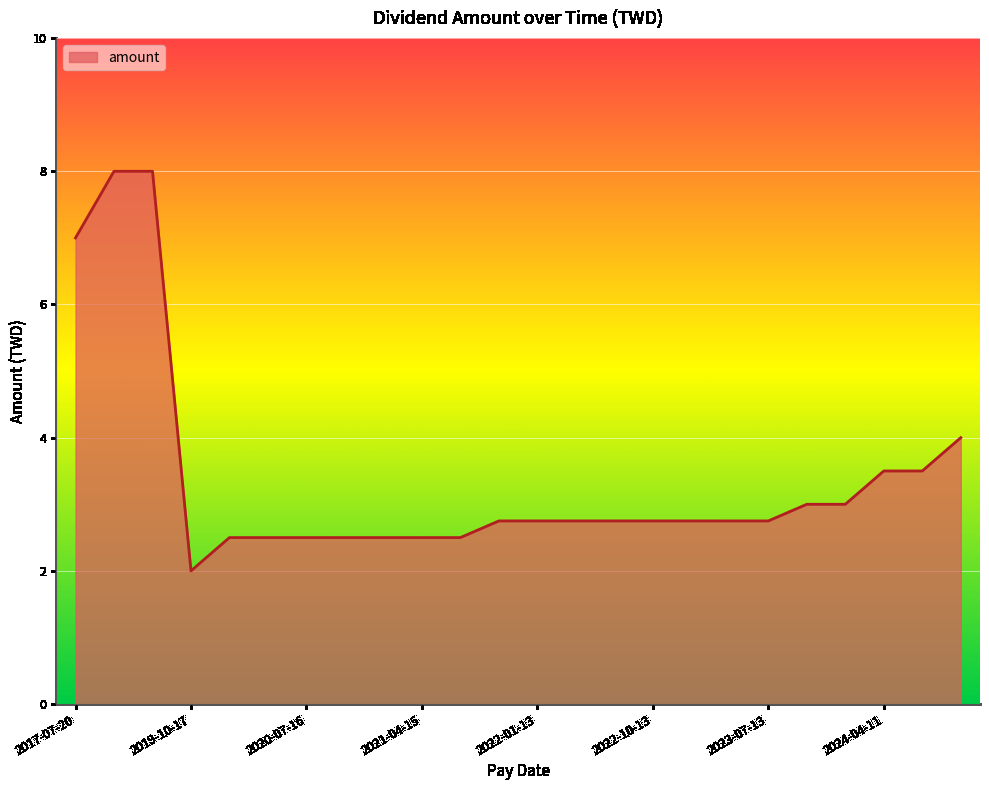

What is the maximum value shown in the chart?

8.0